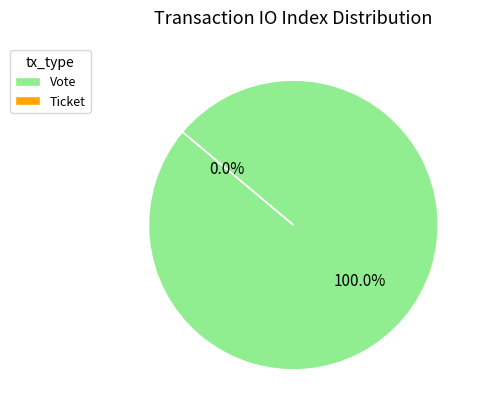

Count the number of slices in the pie.

2